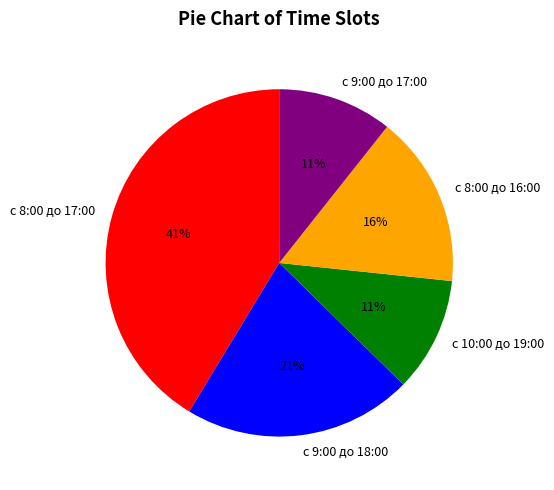

How many slices are in this pie chart?

5